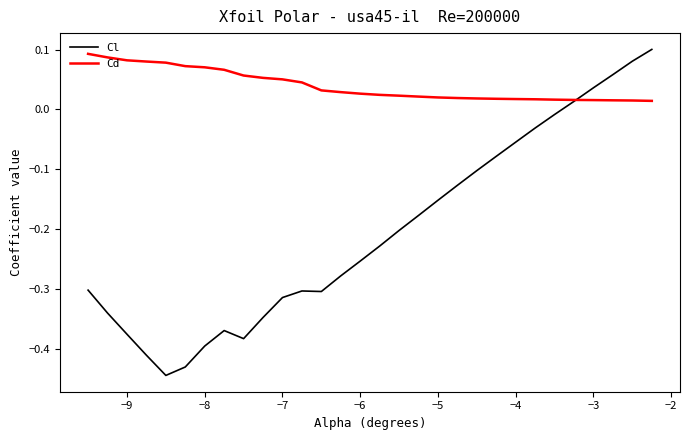

How many lines are shown in the chart?

2